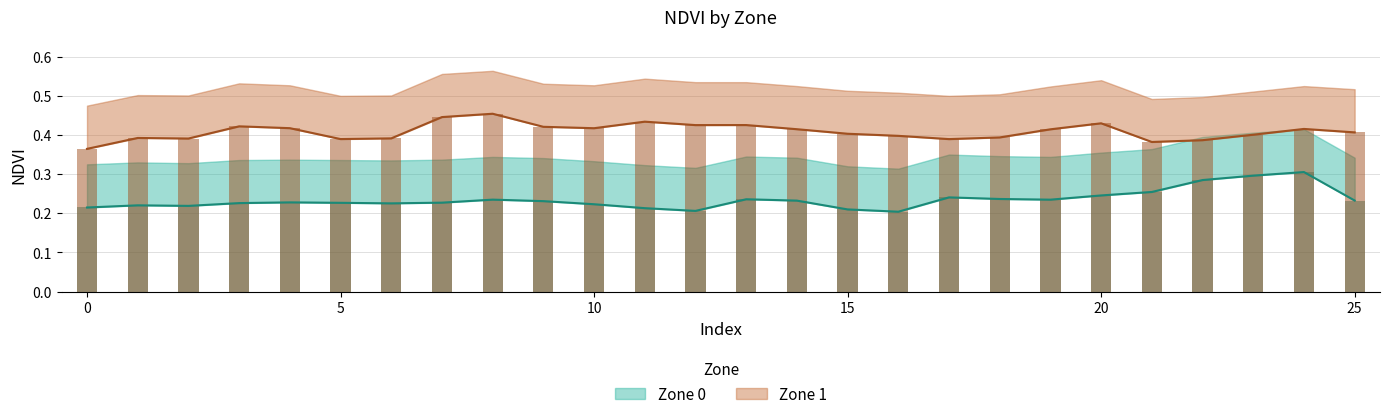

Between 8 and 14, which series saw the biggest shift?

Zone 1